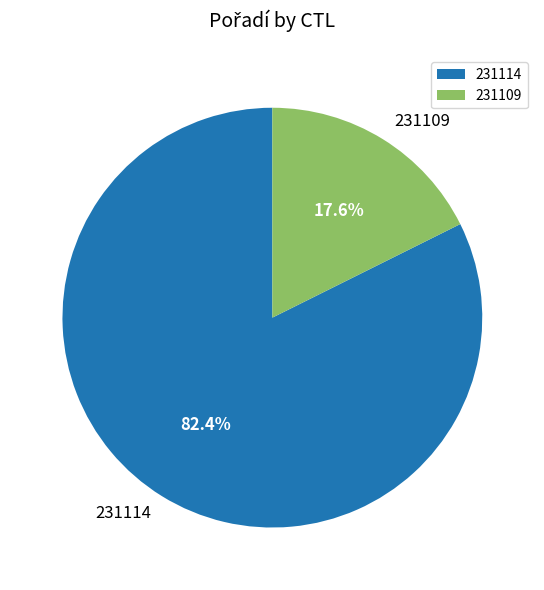

What is the largest slice in the pie chart?

231114